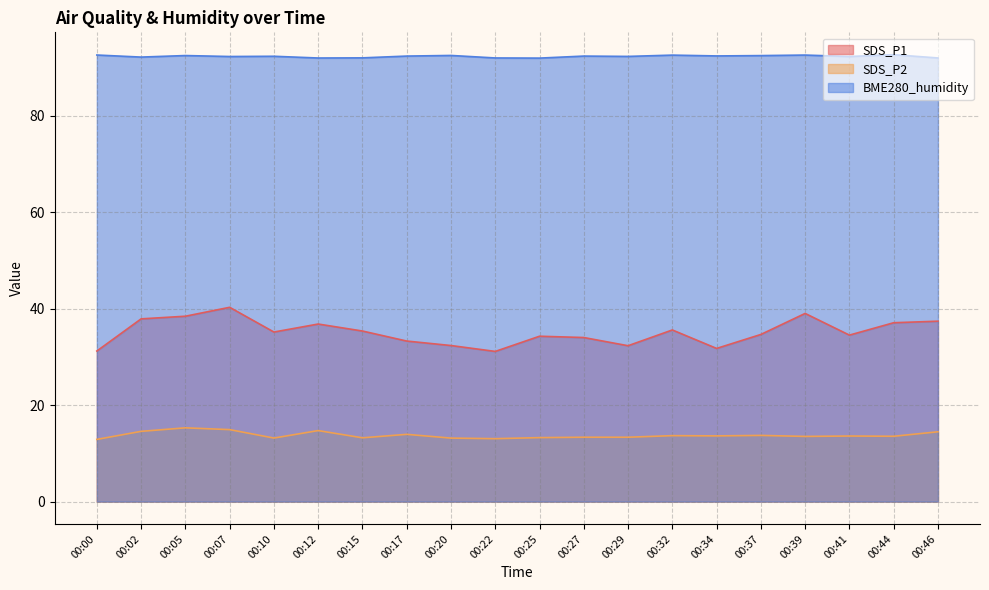

Which series has the largest range (max minus min)?

SDS_P1